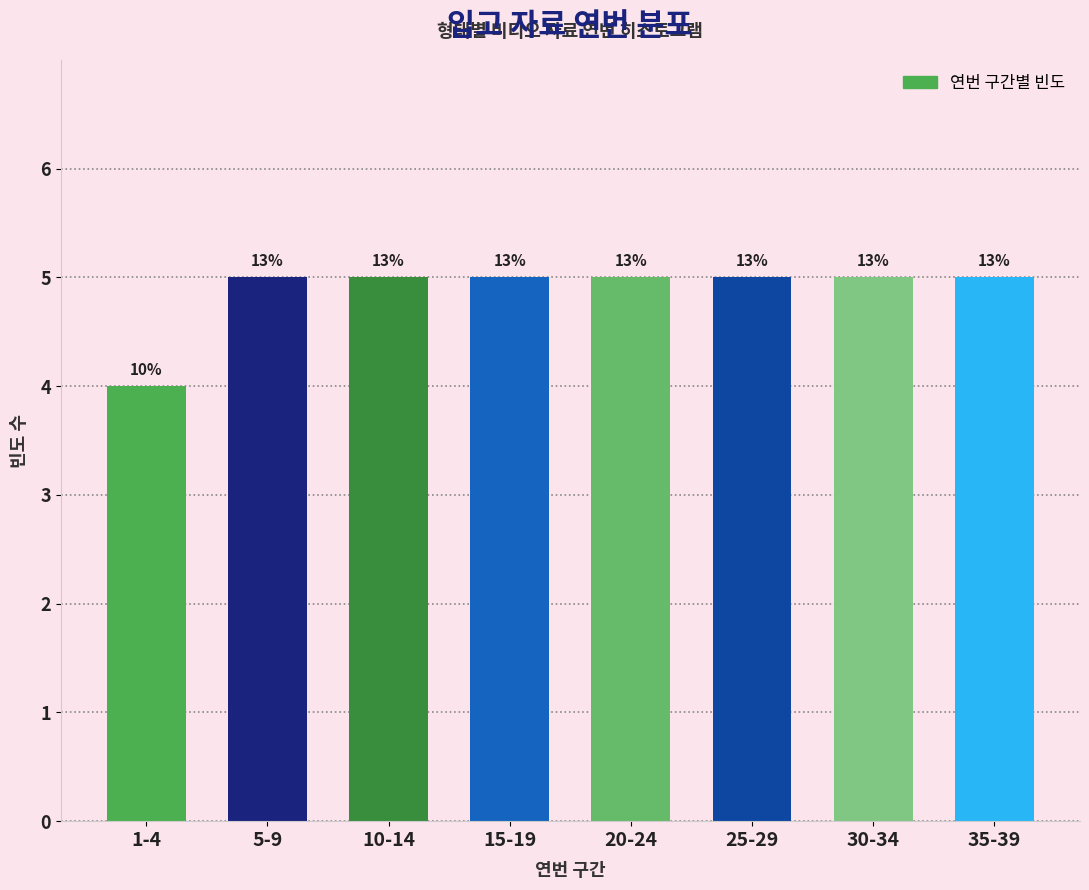

How many bars are there in total?

8